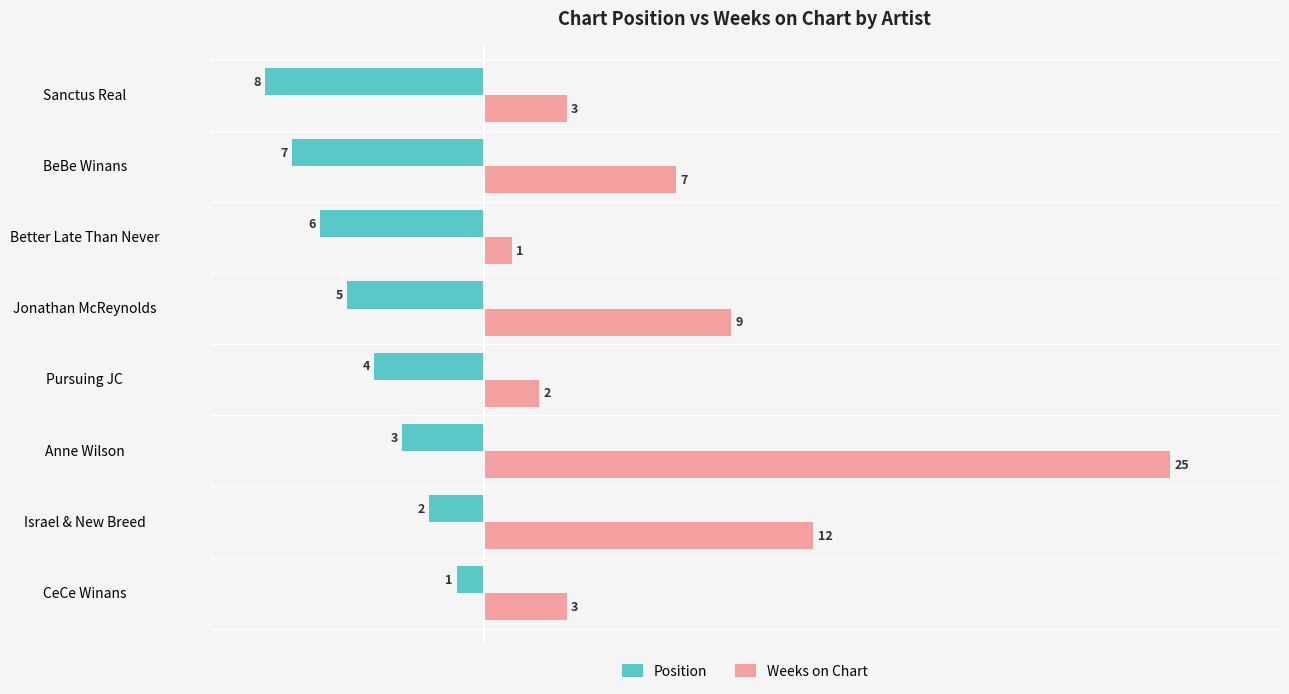

The Weeks on Chart series shows 1 at Better Late Than Never. True or false?

True